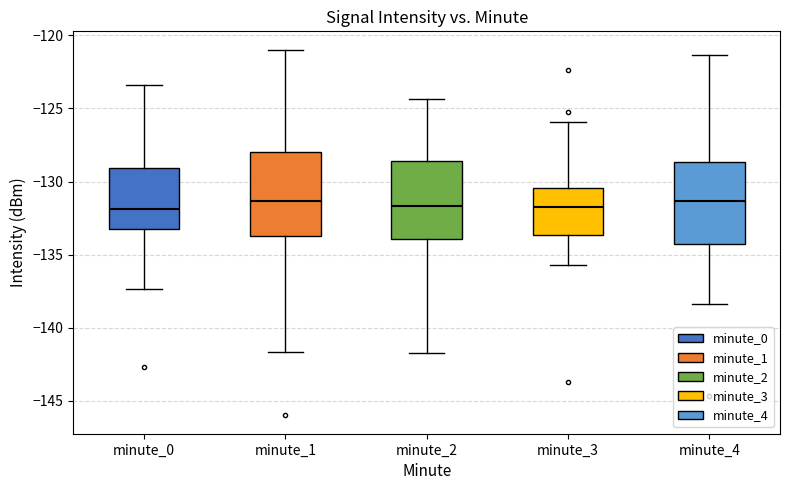

Reading left to right, transcribe this box plot: for each box, give where its median line is, the range the box spans, and where its two whiskers end, as read against the y-axis. The values are not printed on the chart, so give them approximately, as read against the axis.

minute_0: median -132.0, box -133.0 to -129.0, whiskers -137.5 to -123.5
minute_1: median -131.5, box -133.5 to -128.0, whiskers -141.5 to -121.0
minute_2: median -131.5, box -134.0 to -128.5, whiskers -141.5 to -124.5
minute_3: median -131.5, box -133.5 to -130.5, whiskers -135.5 to -126.0
minute_4: median -131.5, box -134.5 to -128.5, whiskers -138.5 to -121.5